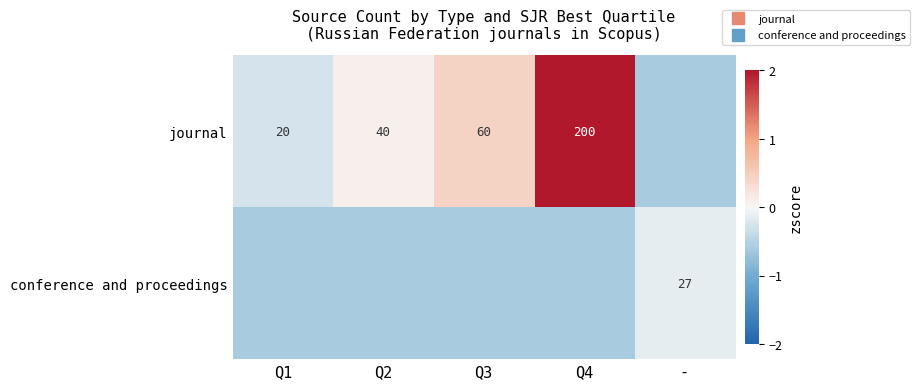

Is it true that conference and proceedings equals -0.6 at Q1?

True